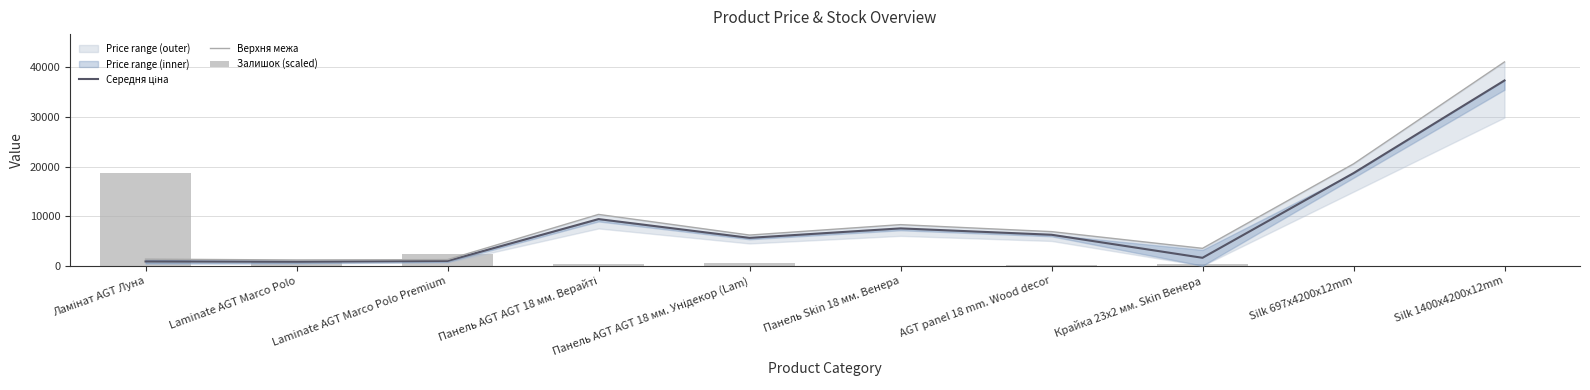

What is the spread (max minus min) of values at Крайка 23x2 мм. Skin Венера?

3141.6